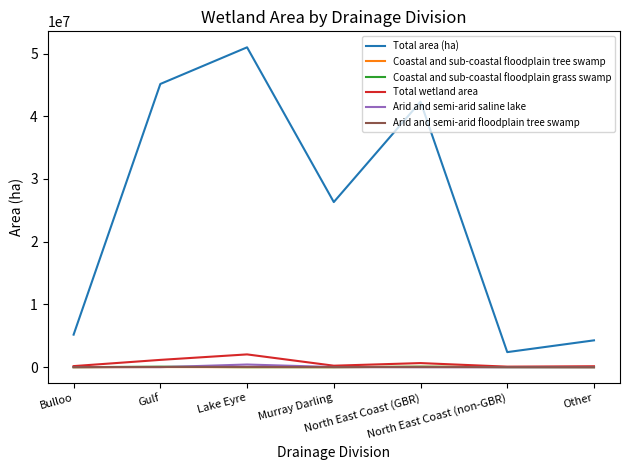

What is the maximum value for Total area (ha)?

50988046